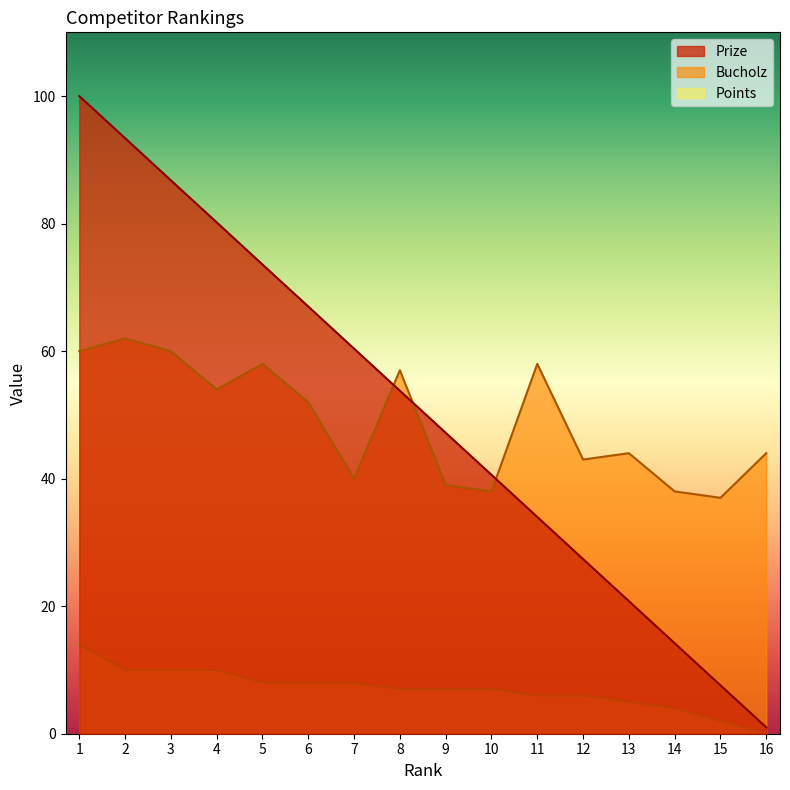

True or false: Prize and Points cross at least once.

False